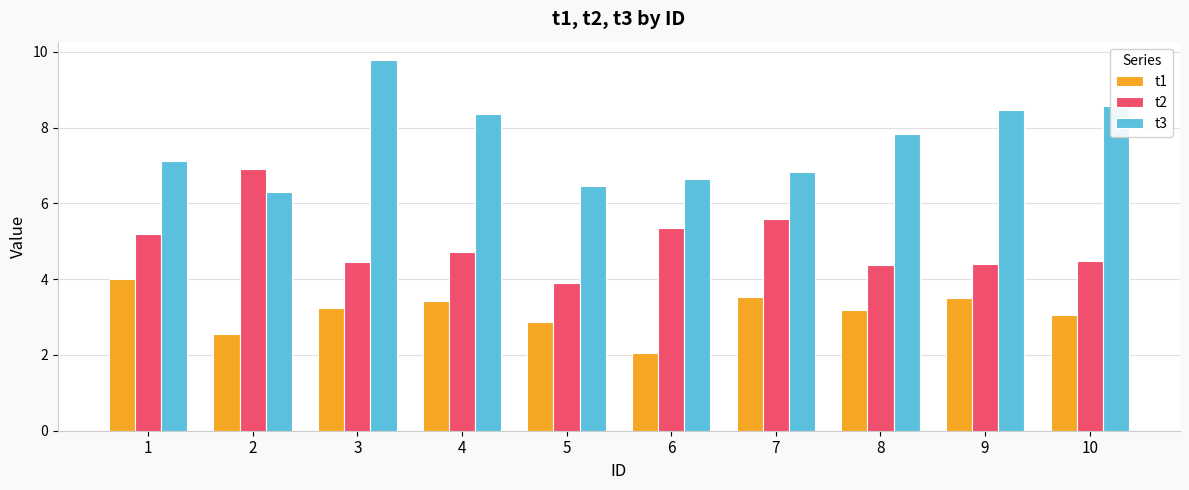

At 10, list the series in order from smallest to largest.

t1, t2, t3